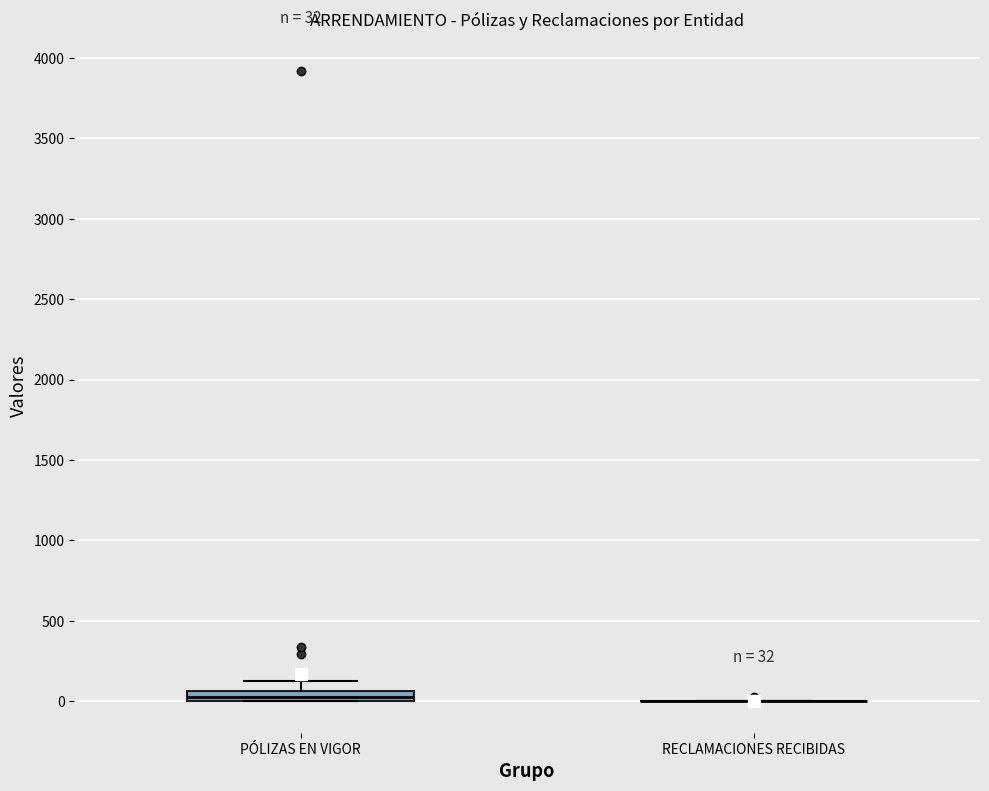

Comparing the boxes themselves (not the whiskers), which one is the tallest?

PÓLIZAS EN VIGOR